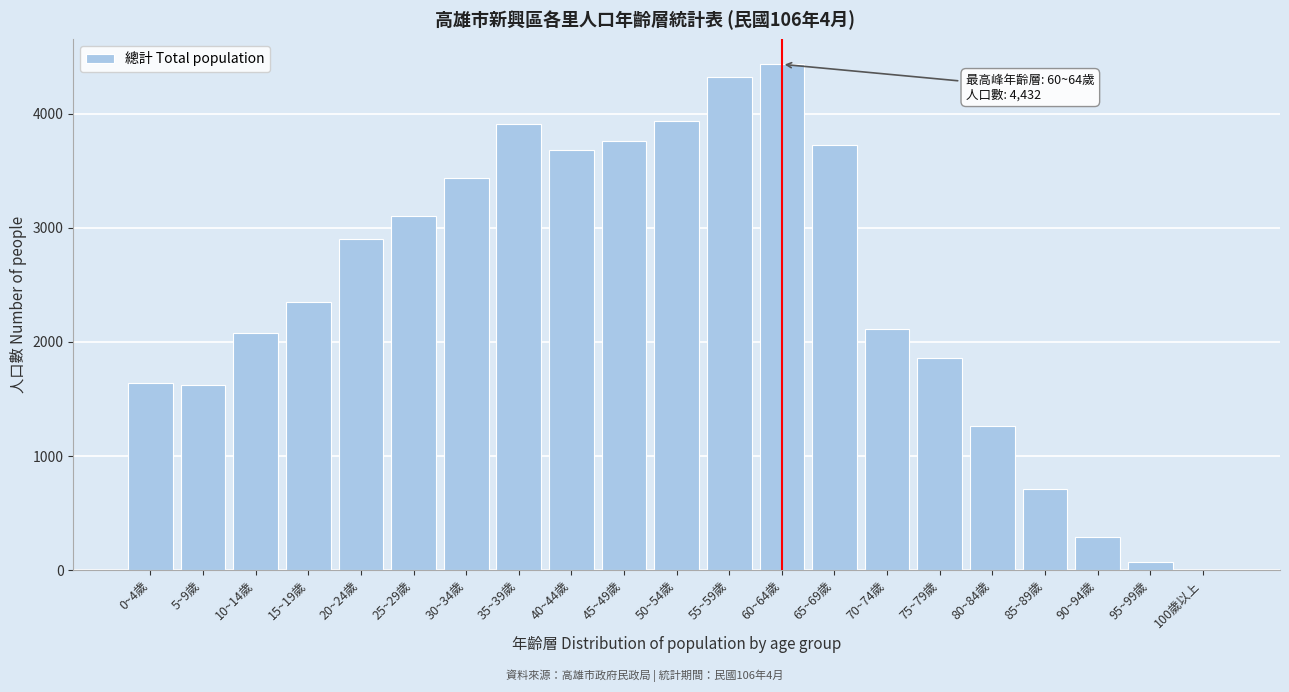

Between 20~24歲 and 45~49歲, which is larger?

45~49歲